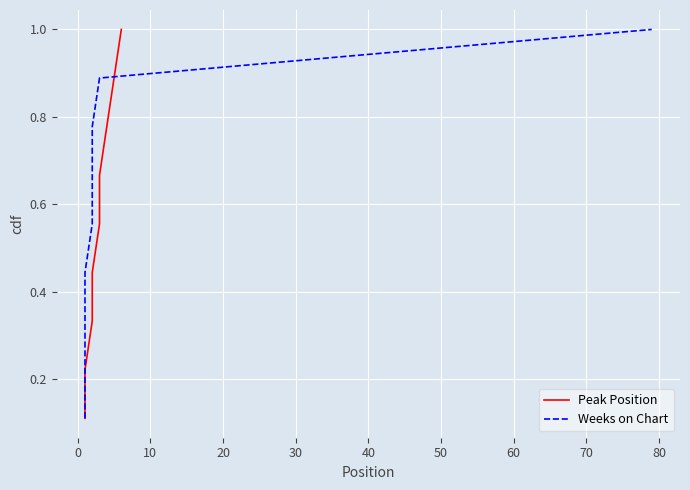

Rank the series at 50 from highest to lowest value.

Peak Position, Weeks on Chart